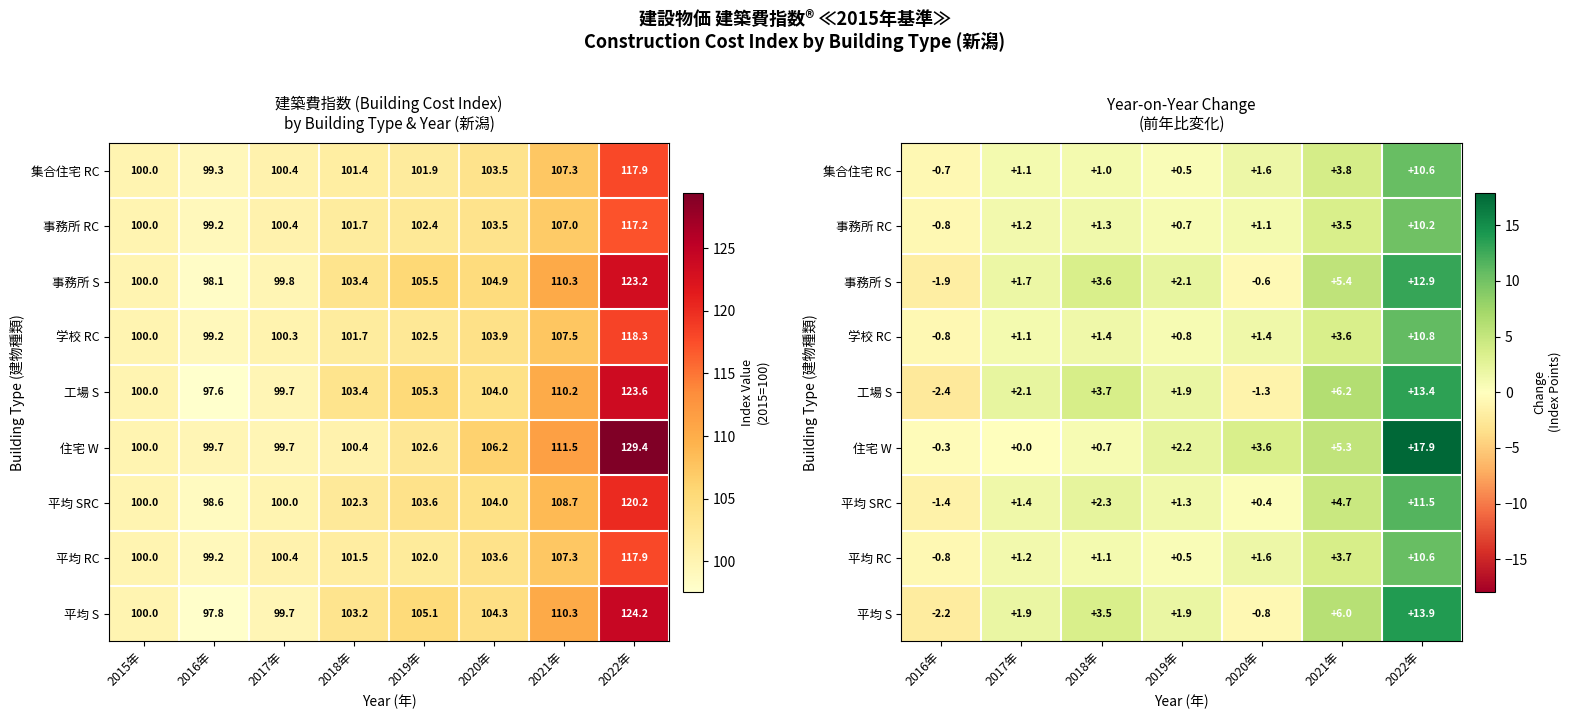

The value of 住宅 W at 2019年 is 3.7. True or false?

False